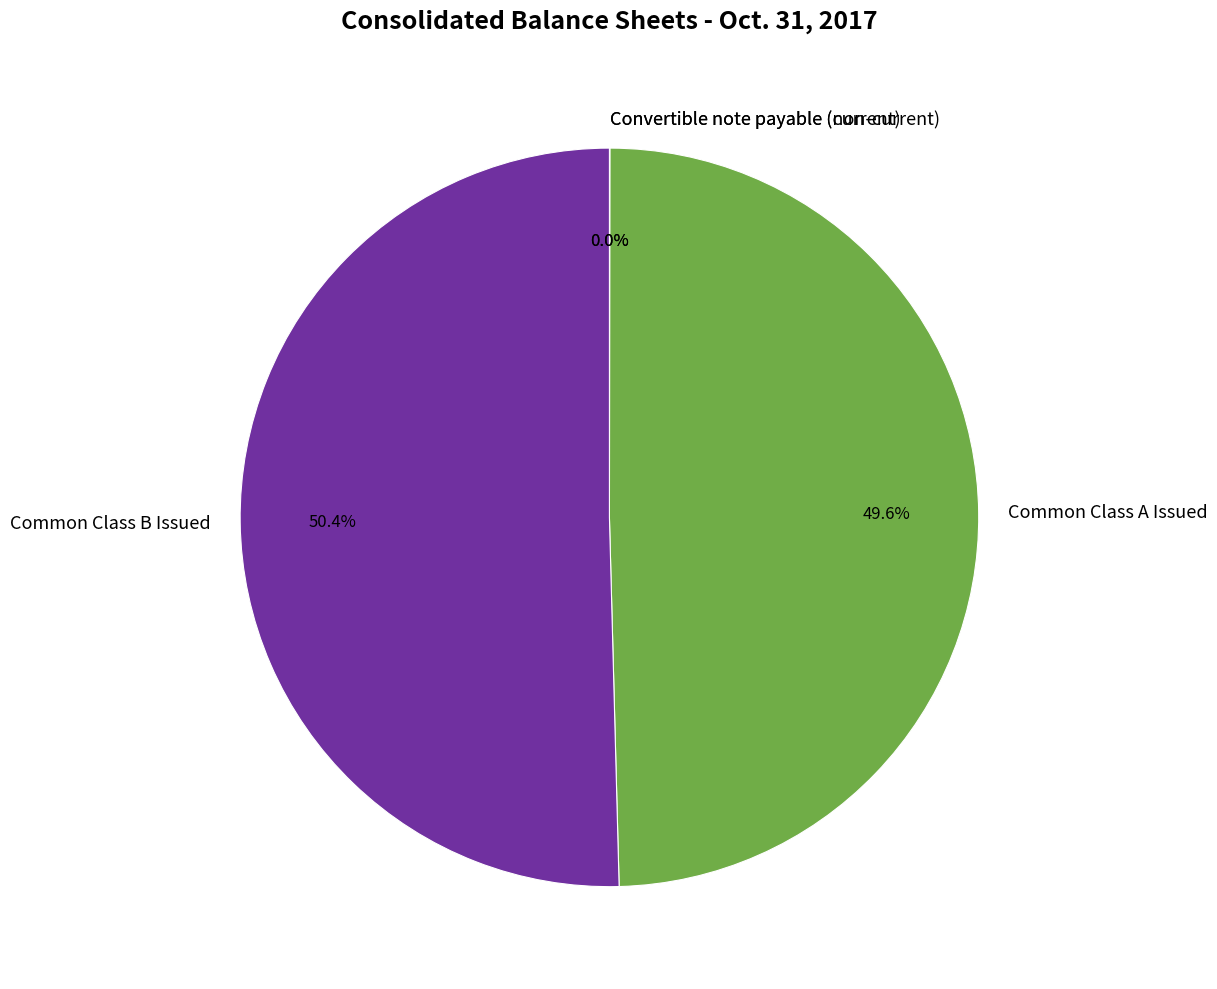

To the nearest percent, what percentage of the pie is Common Class A Issued?

50%